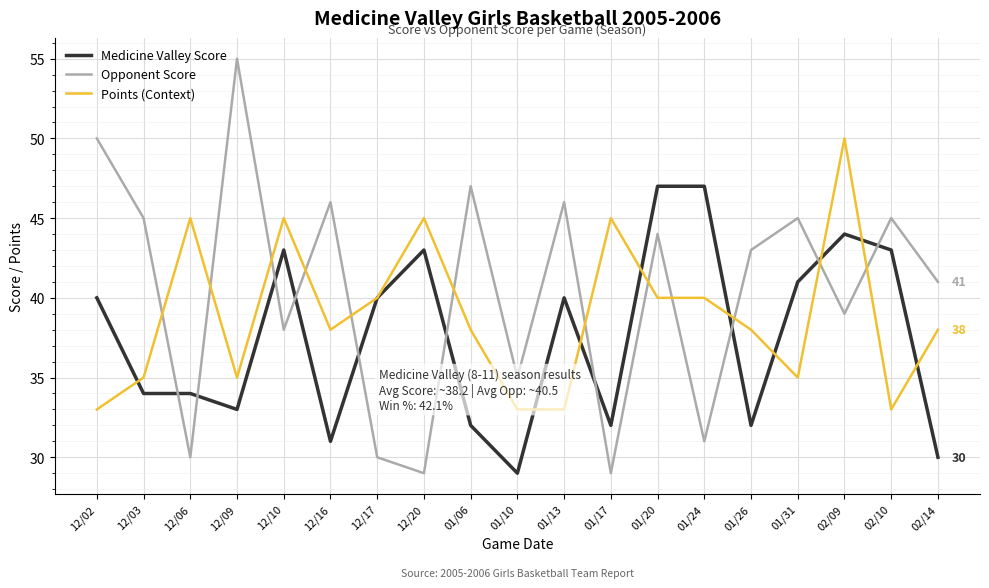

Rank the series at 12/03 from highest to lowest value.

Opponent Score, Points (Context), Medicine Valley Score